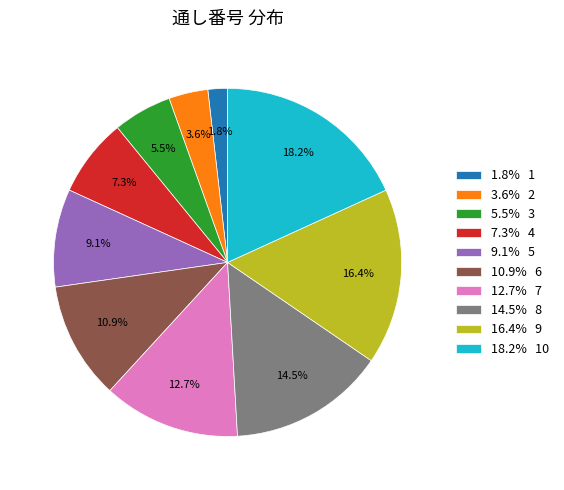

What portion of the pie excludes 10.9% 6?

89.1%